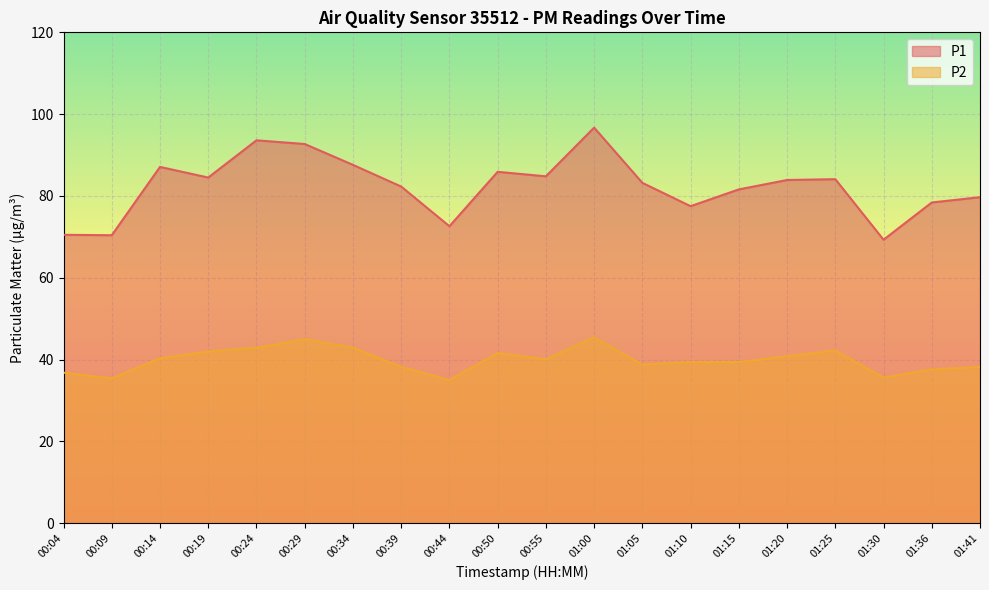

How many lines are shown in the chart?

2